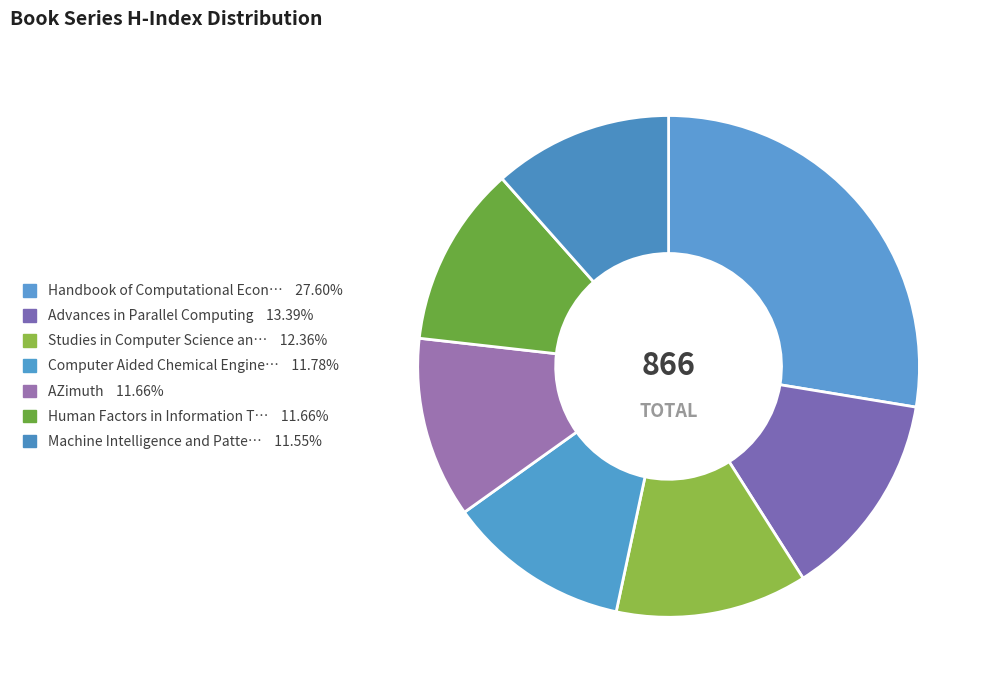

Is there a majority slice in this chart?

No